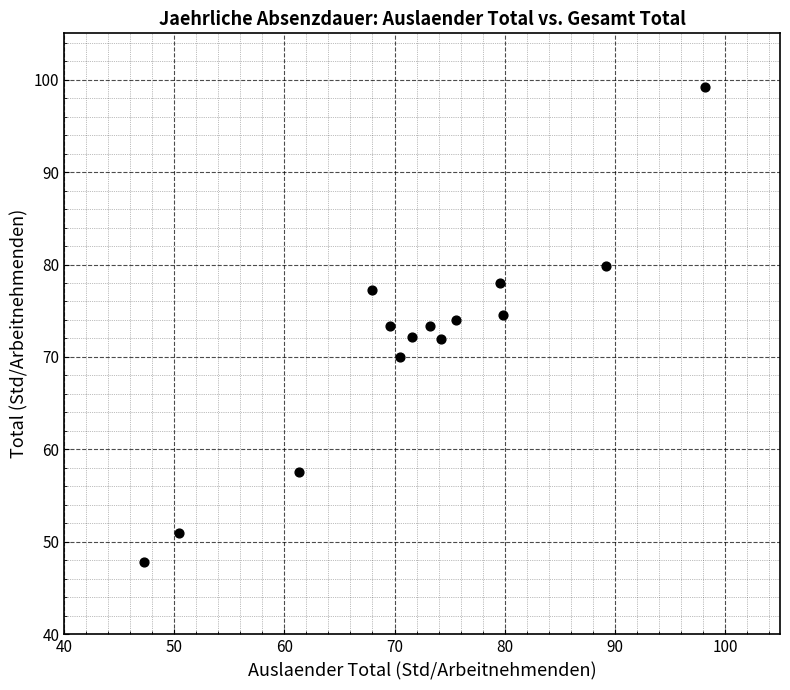

What is the range of Y values (max minus min)?

51.4